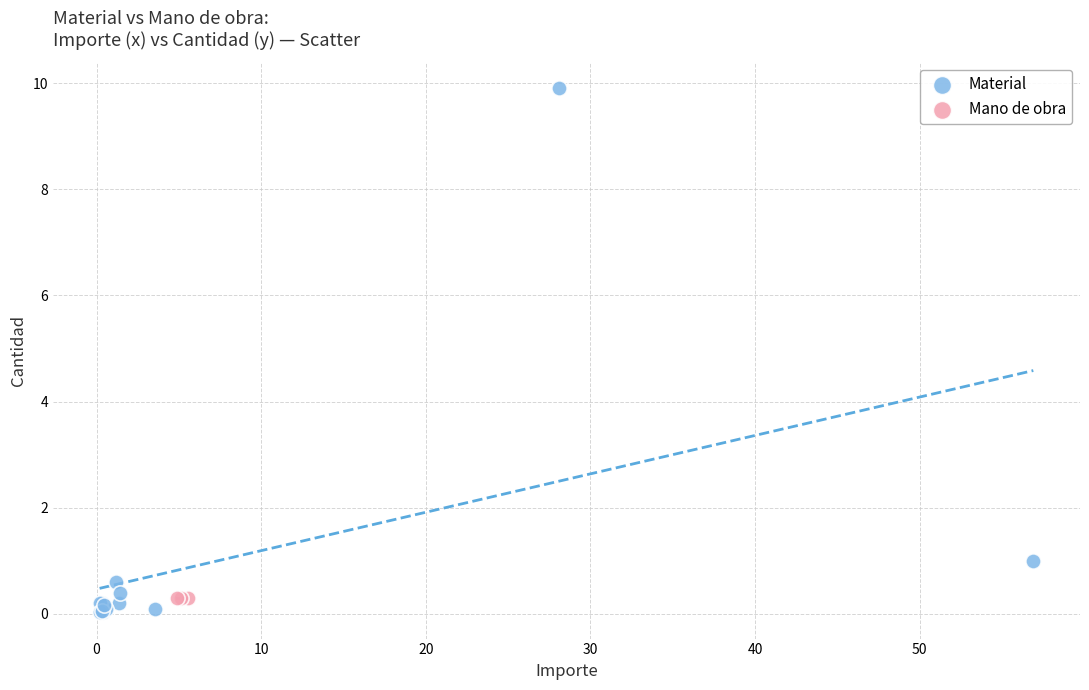

Which series reaches the maximum Y coordinate?

Material